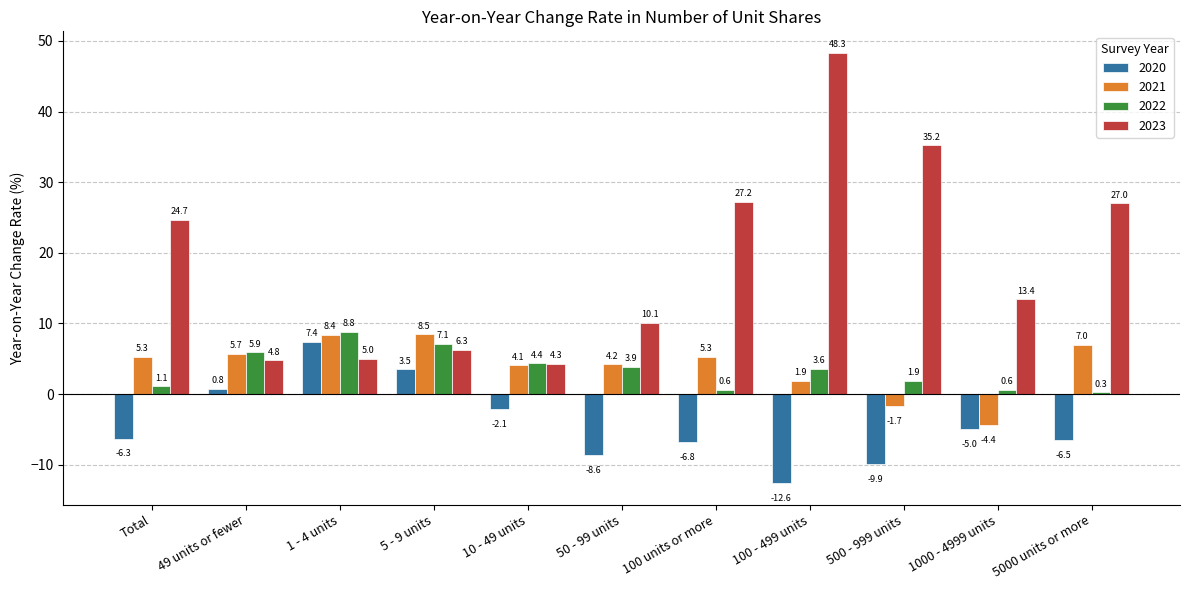

What are all the series names shown in the legend?

2020, 2021, 2022, 2023